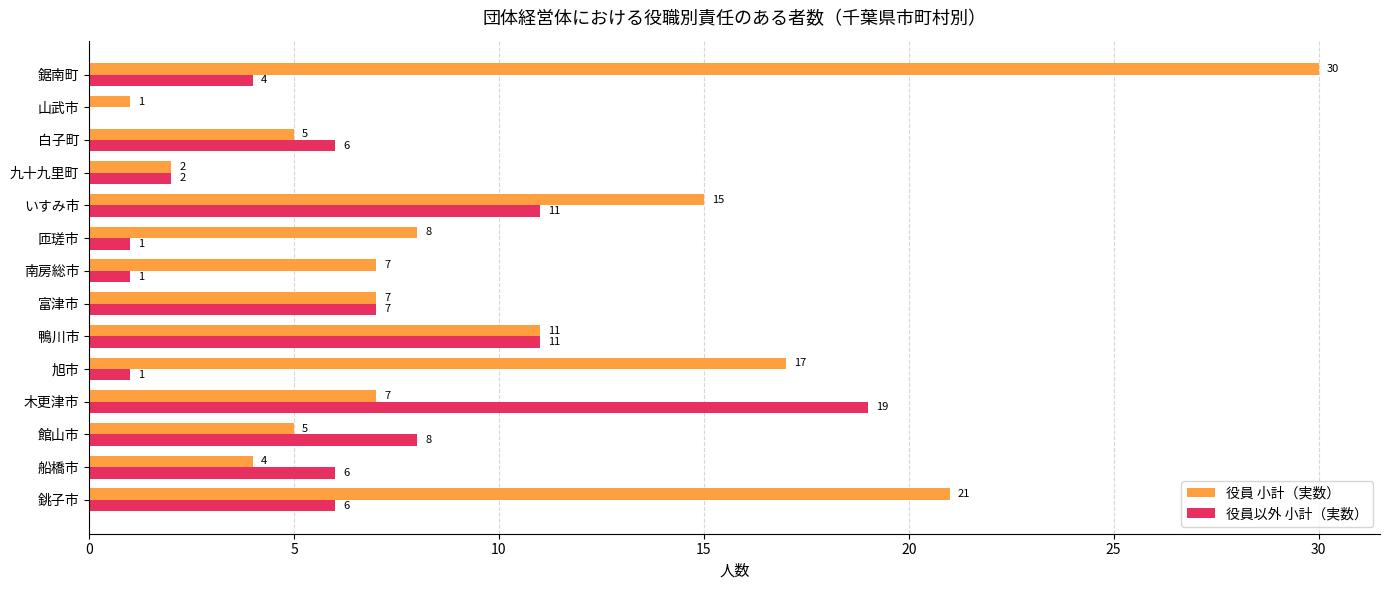

What is the maximum value for 役員 小計（実数）?

30